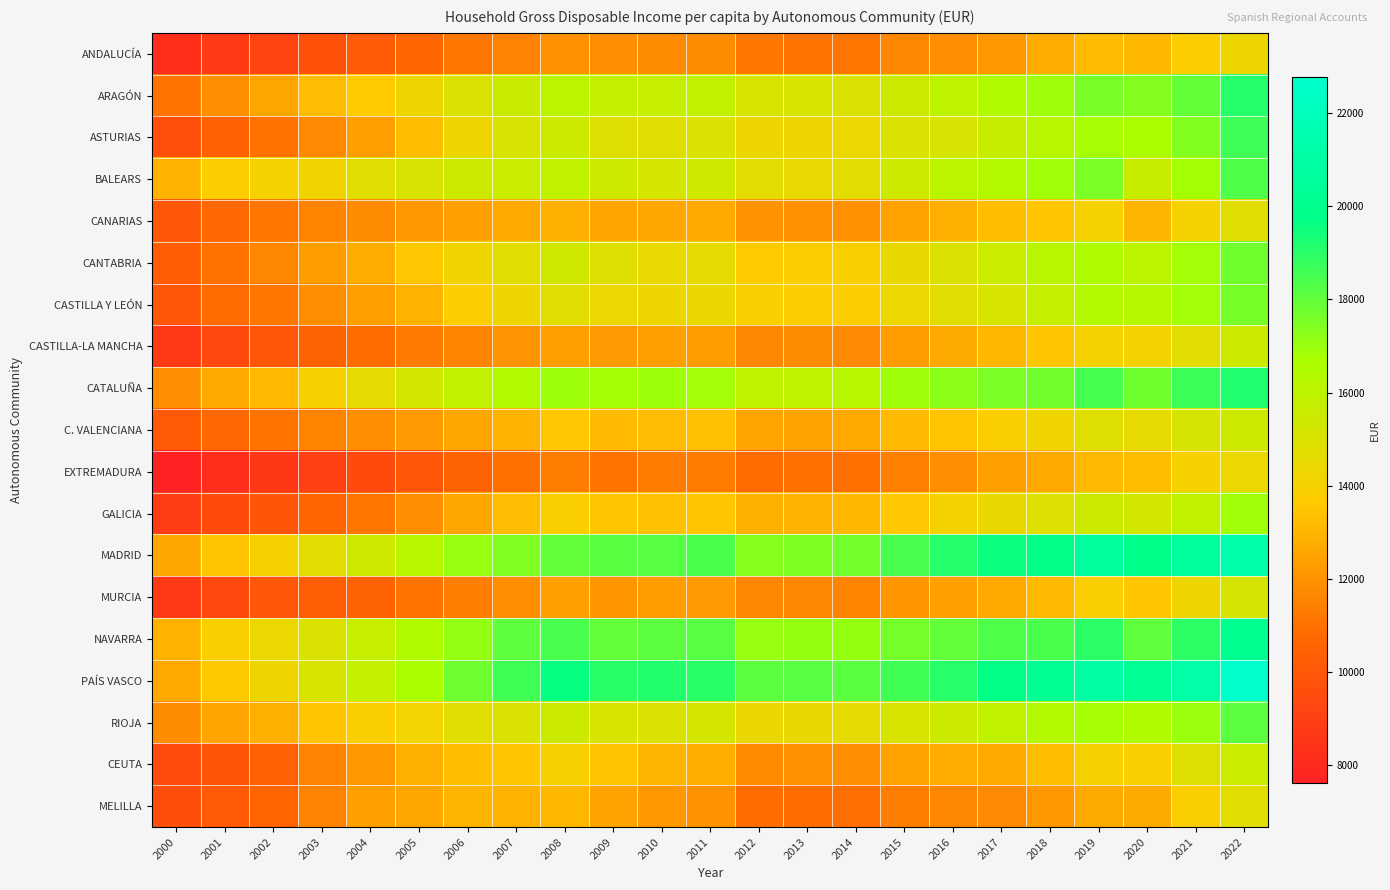

How many series are shown in this chart?

19